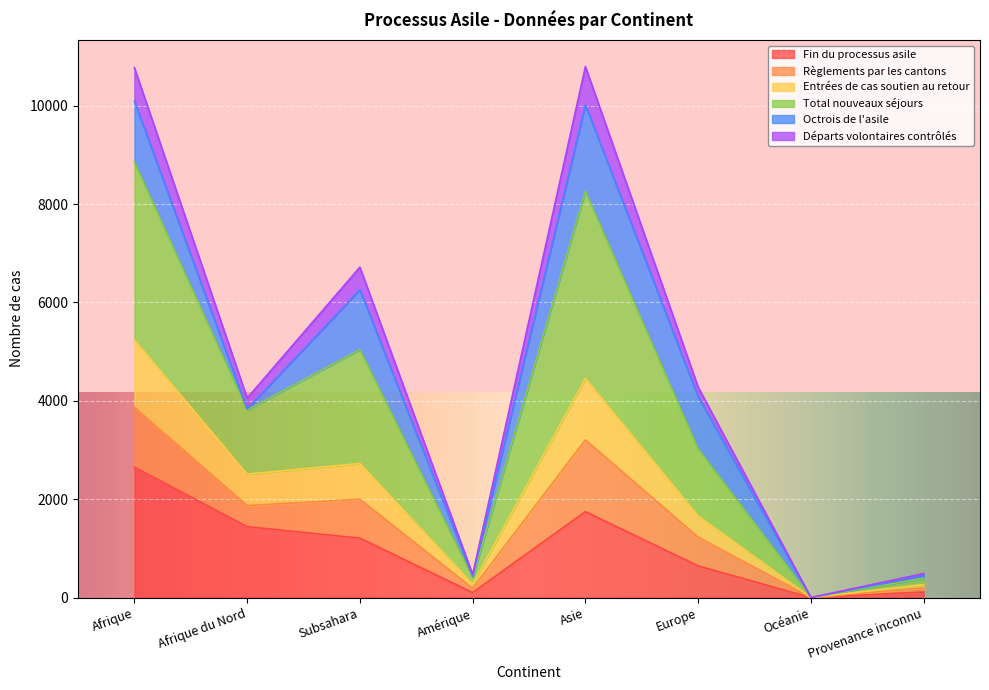

What is the maximum value shown in the chart?

10794